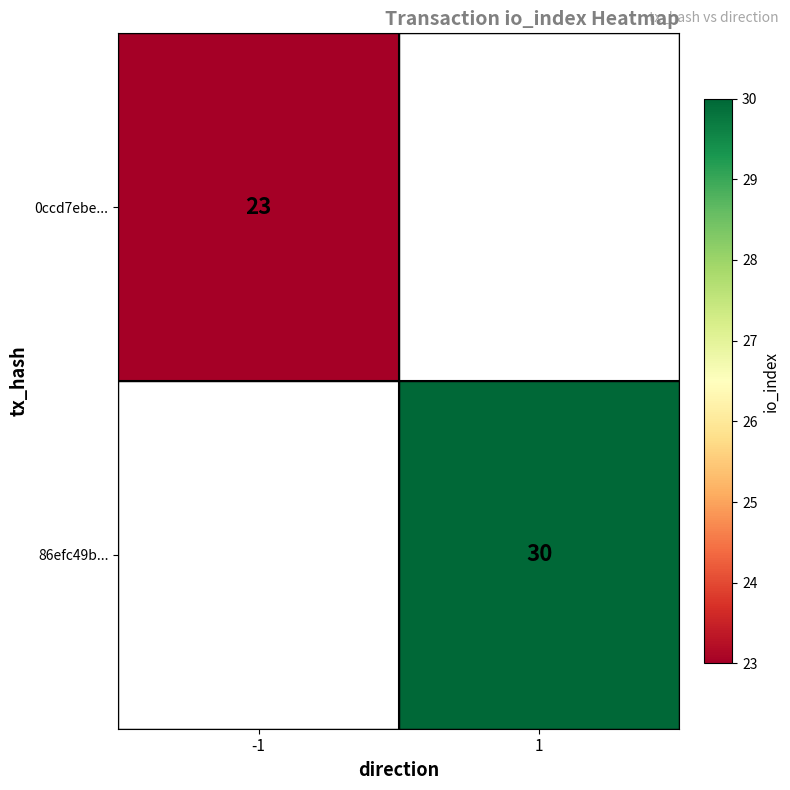

True or false: 0ccd7ebe... has a value of 23 at -1.

True